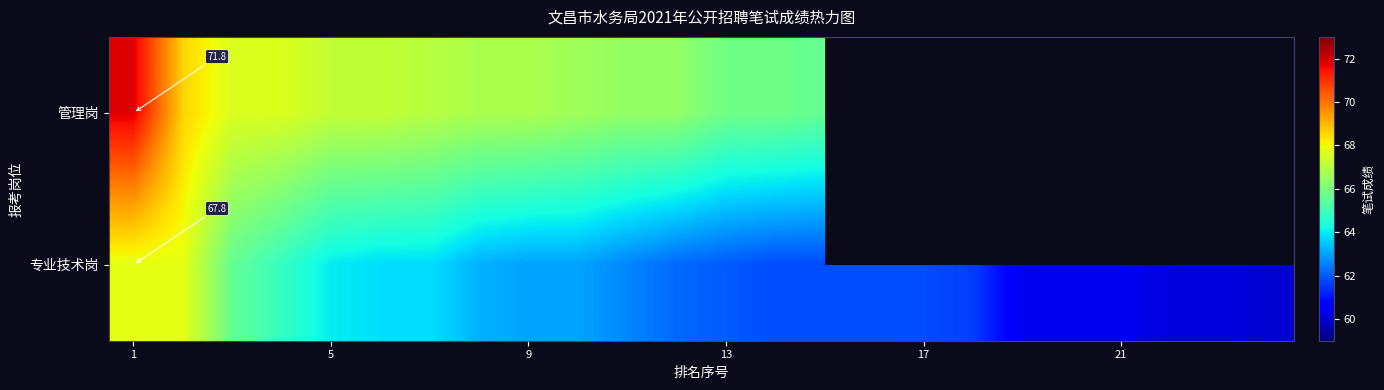

At which category is the sum across all series the highest?

1